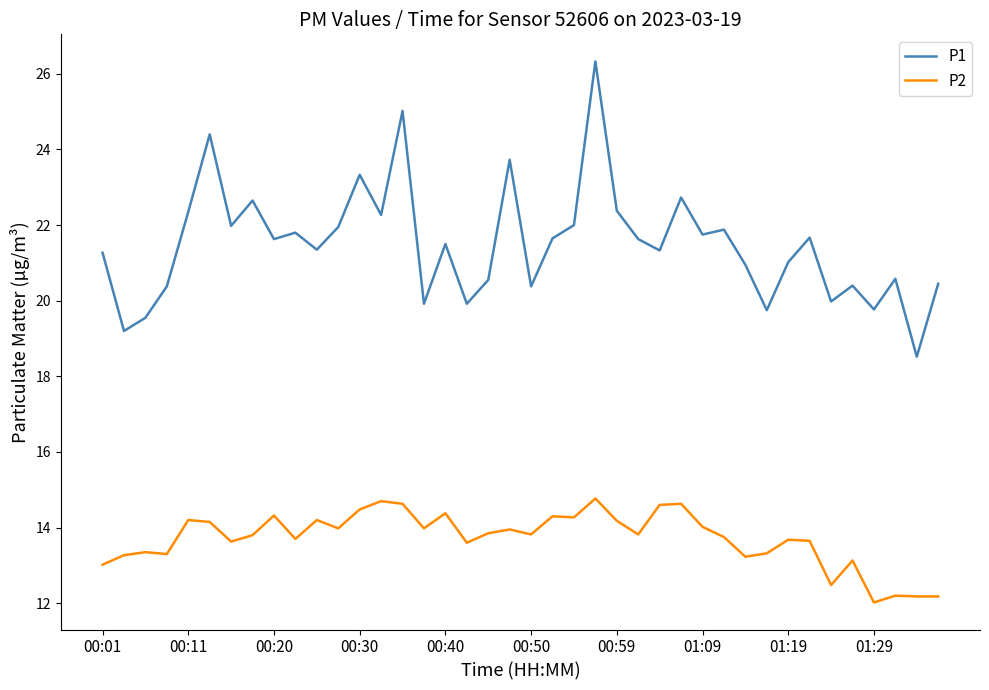

What are all the series names shown in the legend?

P1, P2